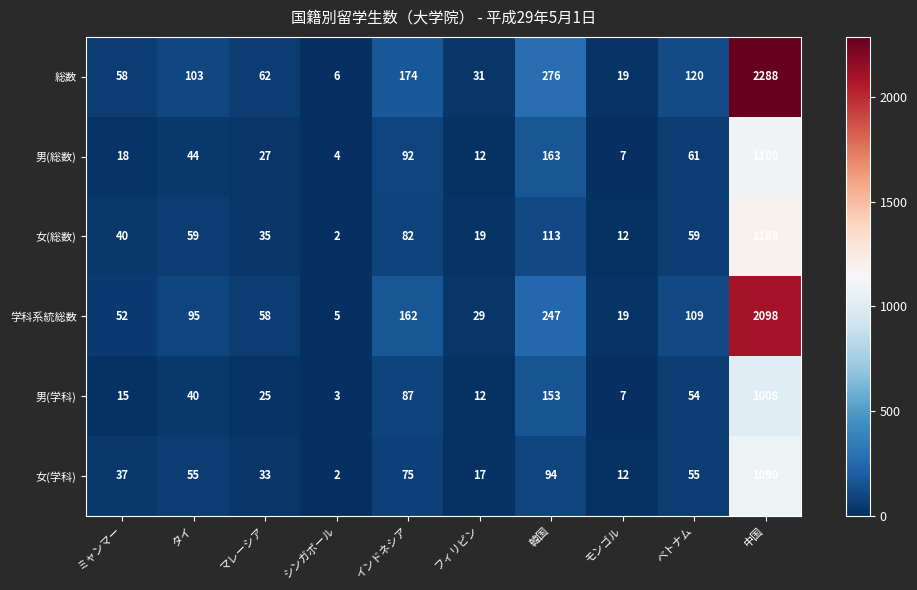

At which category is the sum across all series the highest?

中国